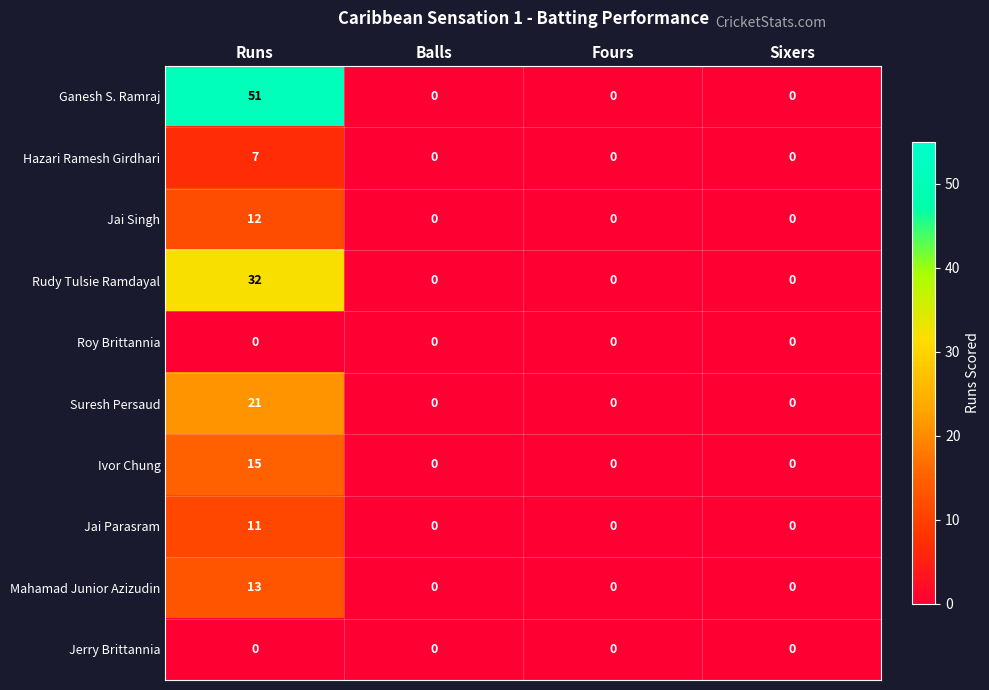

Which series has the widest spread of values?

Ganesh S. Ramraj